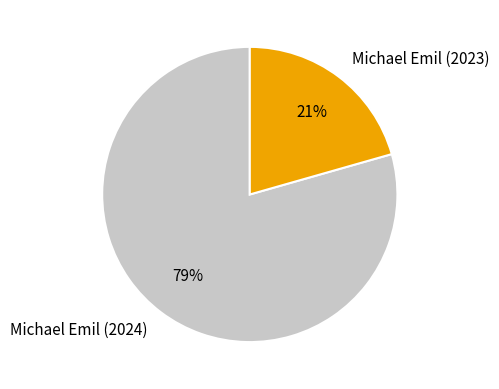

Do Michael Emil (2023) and Michael Emil (2024) together represent more than half of the pie?

Yes